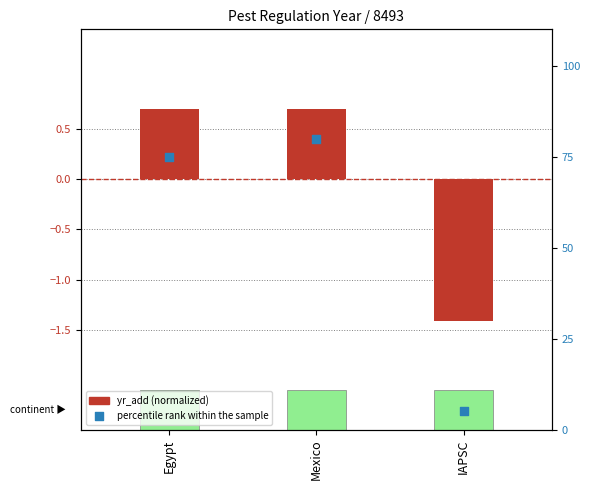

Which series contains the lowest Y value?

yr_add (normalized)